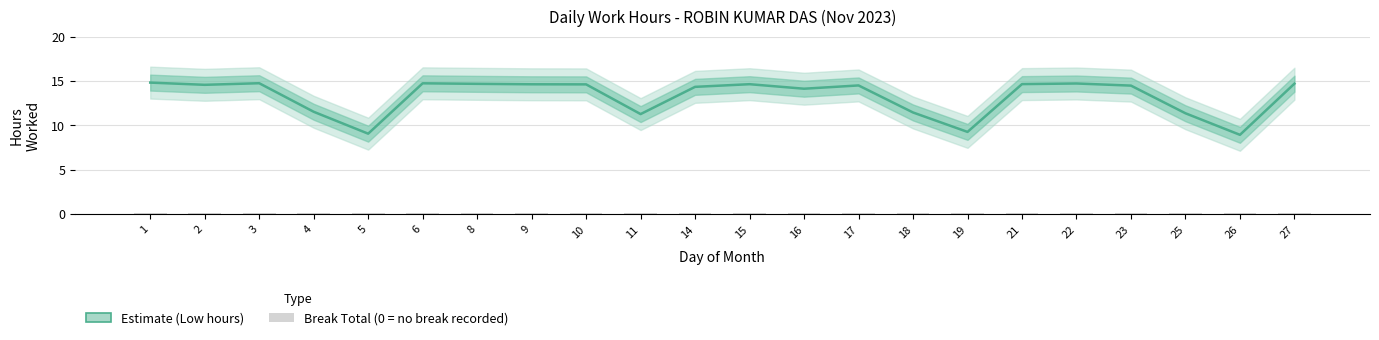

At 16, list the series in order from smallest to largest.

Break Total, Estimate